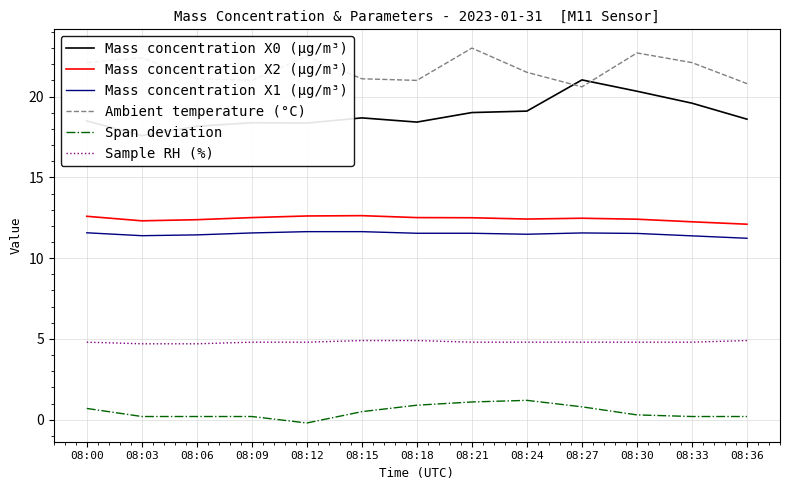

Which series has the largest total across all categories?

Ambient temperature (°C)